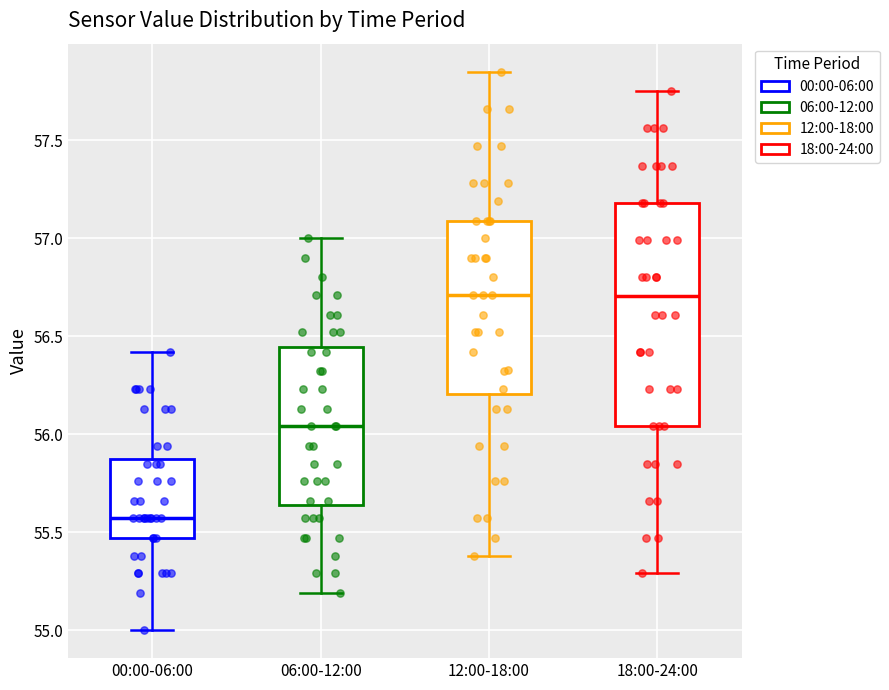

Reading left to right, read every box against the y-axis: the position of its median line, the range the box covers, and the ends of its whiskers. The values are not printed on the chart, so give them approximately, as read against the axis.

00:00-06:00: median 55.55, box 55.45 to 55.85, whiskers 55.00 to 56.40
06:00-12:00: median 56.05, box 55.65 to 56.45, whiskers 55.20 to 57.00
12:00-18:00: median 56.70, box 56.20 to 57.10, whiskers 55.40 to 57.85
18:00-24:00: median 56.70, box 56.05 to 57.20, whiskers 55.30 to 57.75